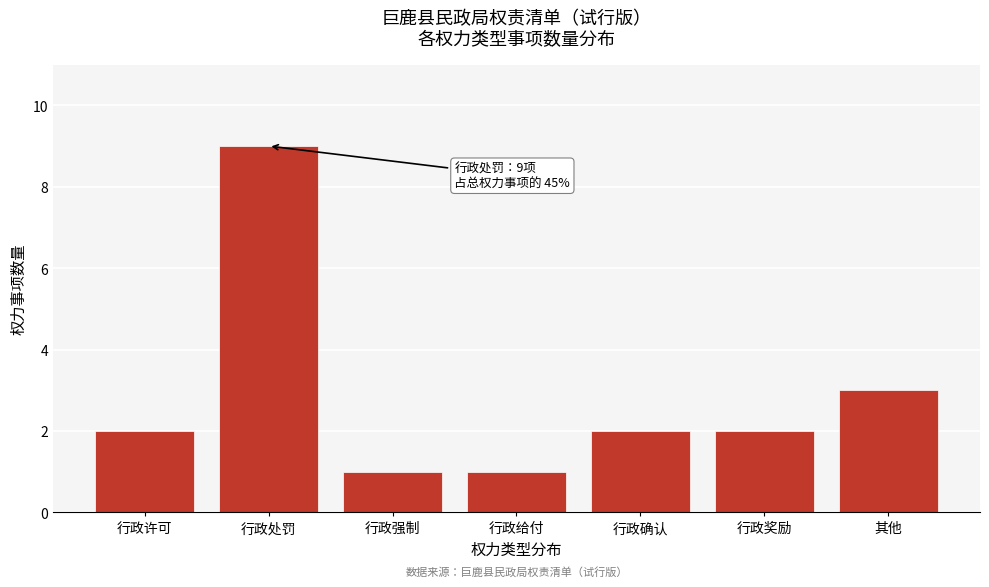

Reading left to right, extract all data points from this chart.

2	9	1	1	2	2	3